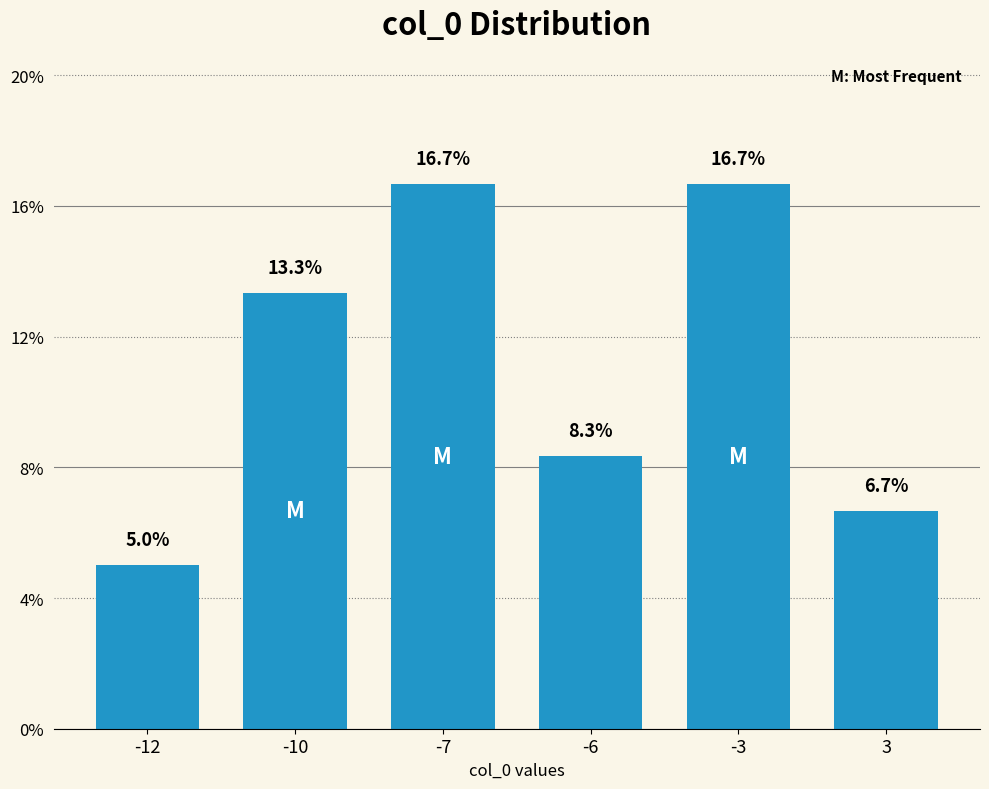

What is the change in value from -7 to 3?

-10.0